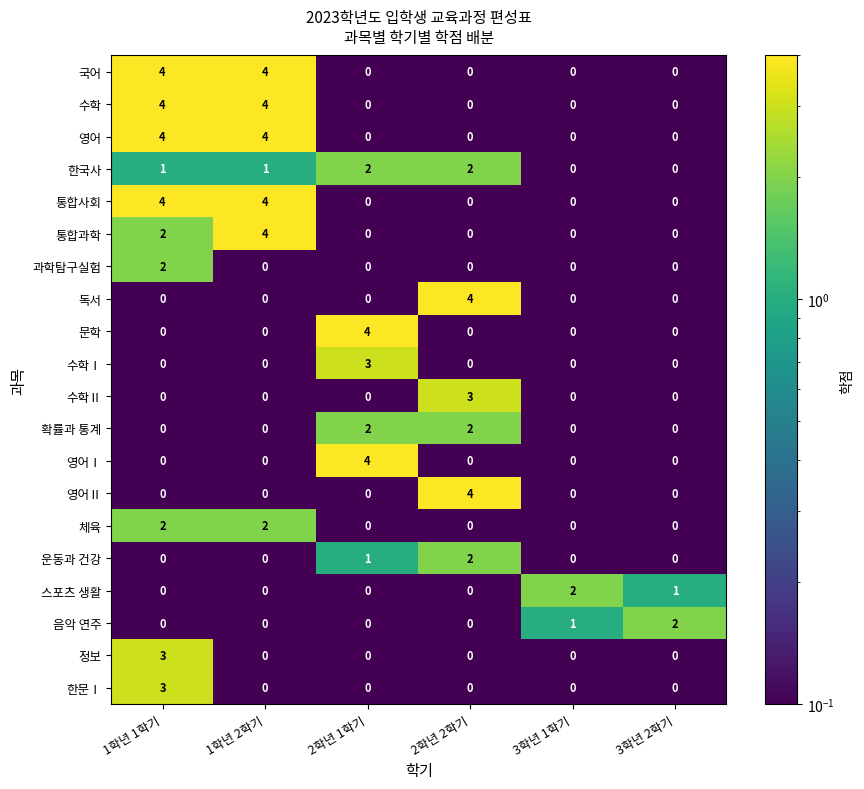

At which category is the sum across all series the highest?

1학년 1학기